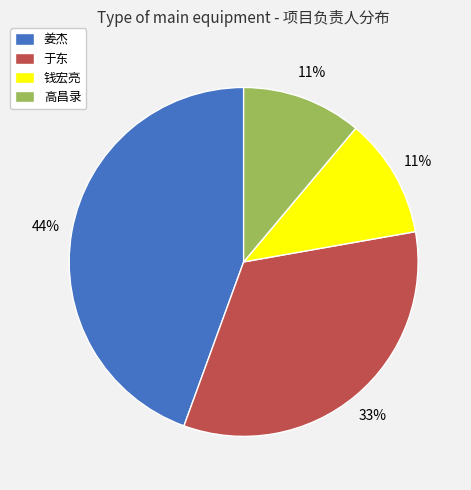

Does any single category account for the majority?

No